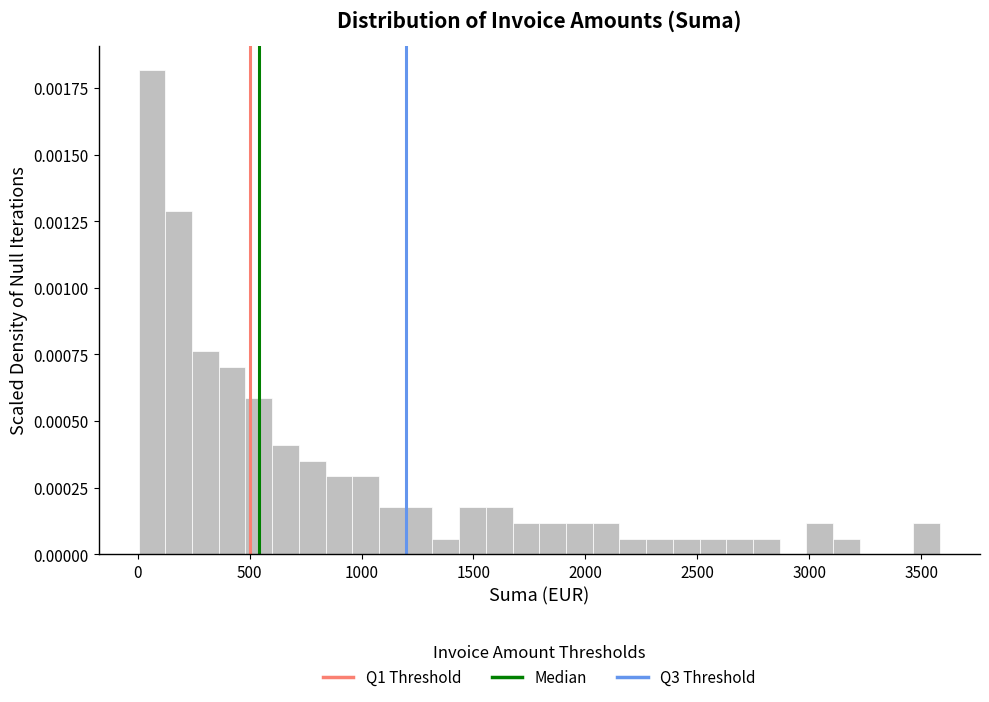

Read against the x-axis, roughly where is the centre of the tallest bar?

50